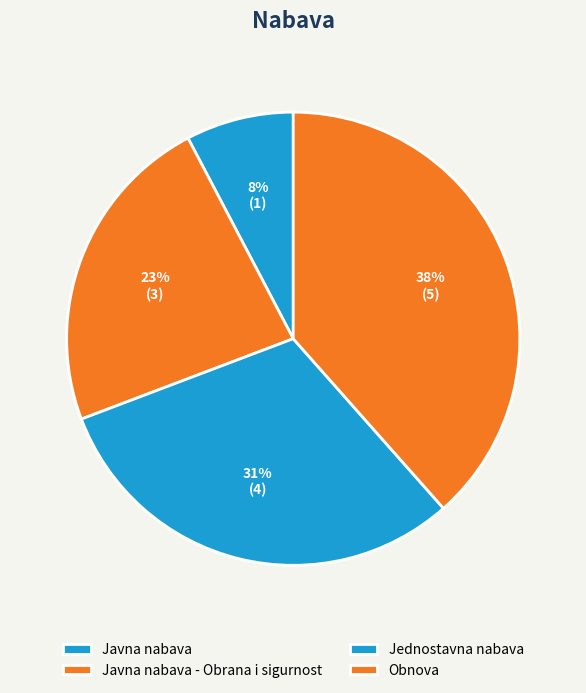

Count the number of slices in the pie.

4